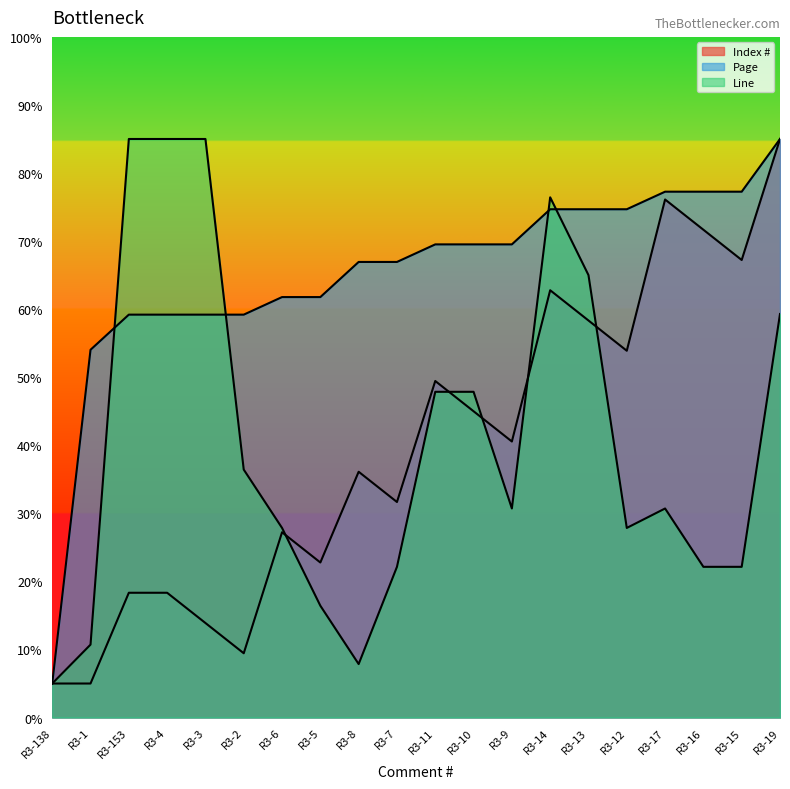

What is the sum of the Index # values at R3-1 and R3-10?

50.0